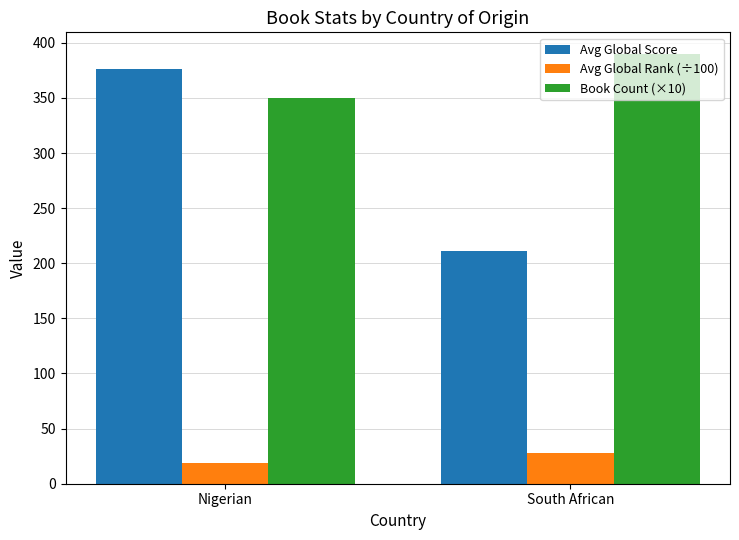

Reading left to right, what are all the values shown in this chart?

Avg Global Score: 376.4	211.3
Avg Global Rank (÷100): 18.4	28.2
Book Count (×10): 350.0	390.0